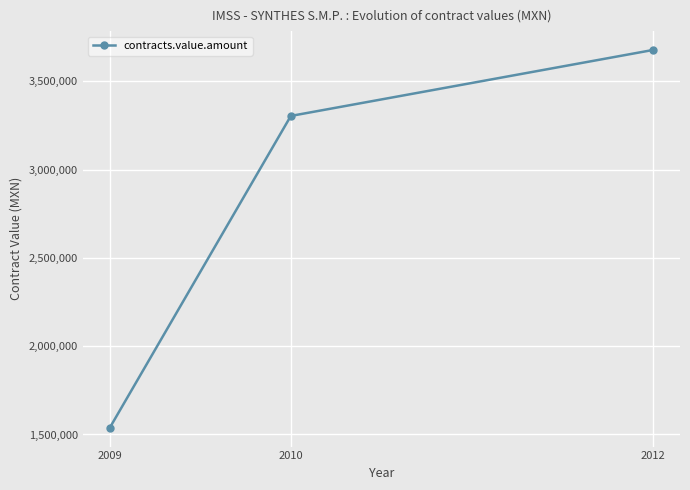

Is it true that the value at 2009 is 1538365.4?

True